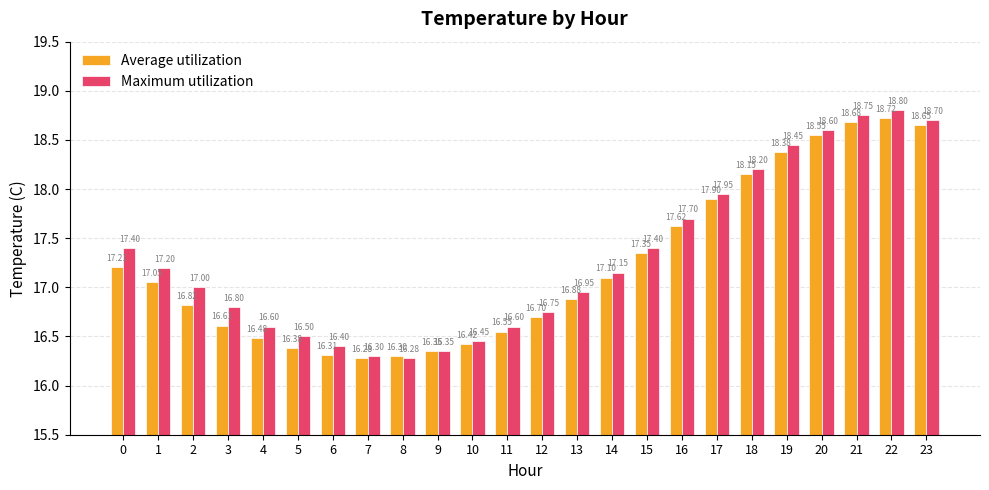

Is it true that Maximum utilization equals 25.4 at 4?

False